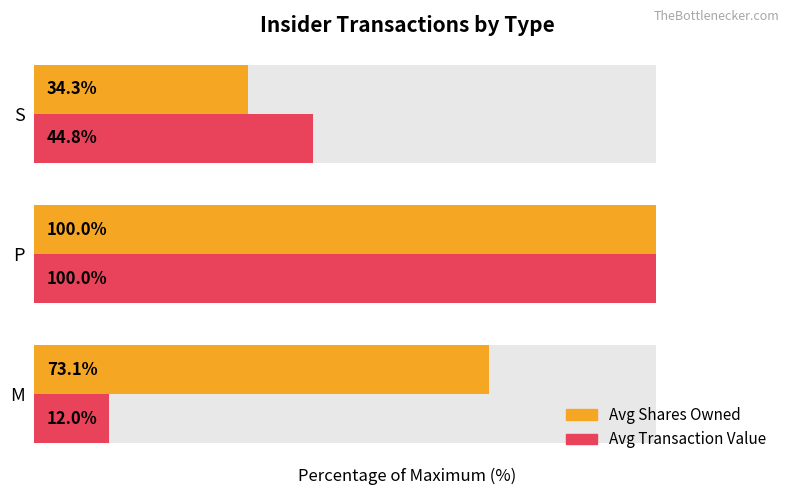

The Avg Shares Owned series shows 100.0 at P. True or false?

True